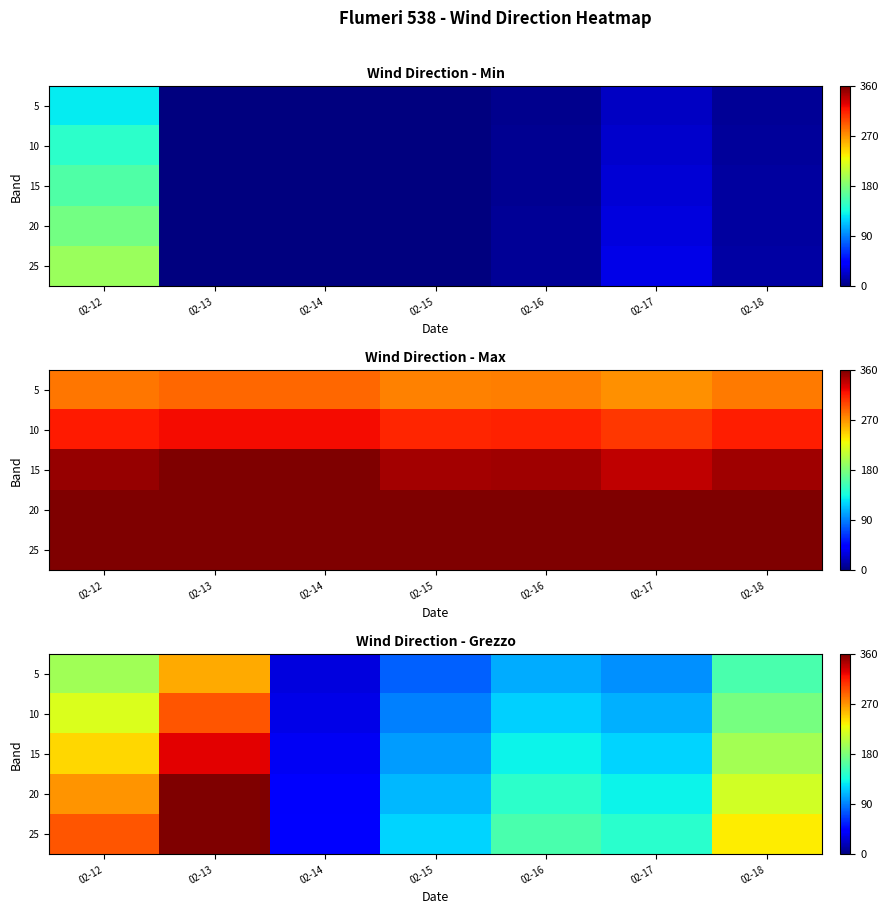

Rank the categories by 25 value from highest to lowest.

02-13, 02-12, 02-18, 02-16, 02-17, 02-15, 02-14